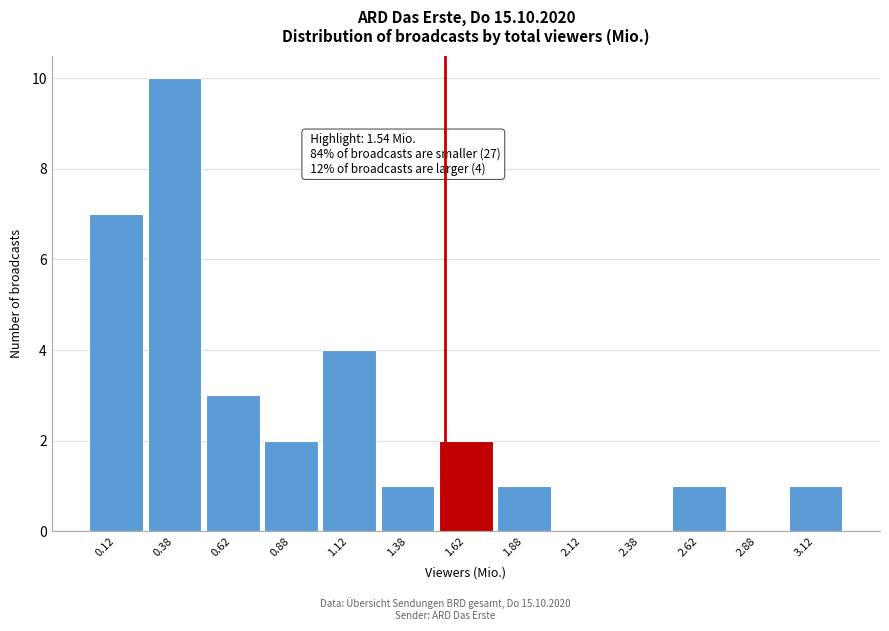

Which range on the x-axis has the tallest bar?

0.25 to 0.50